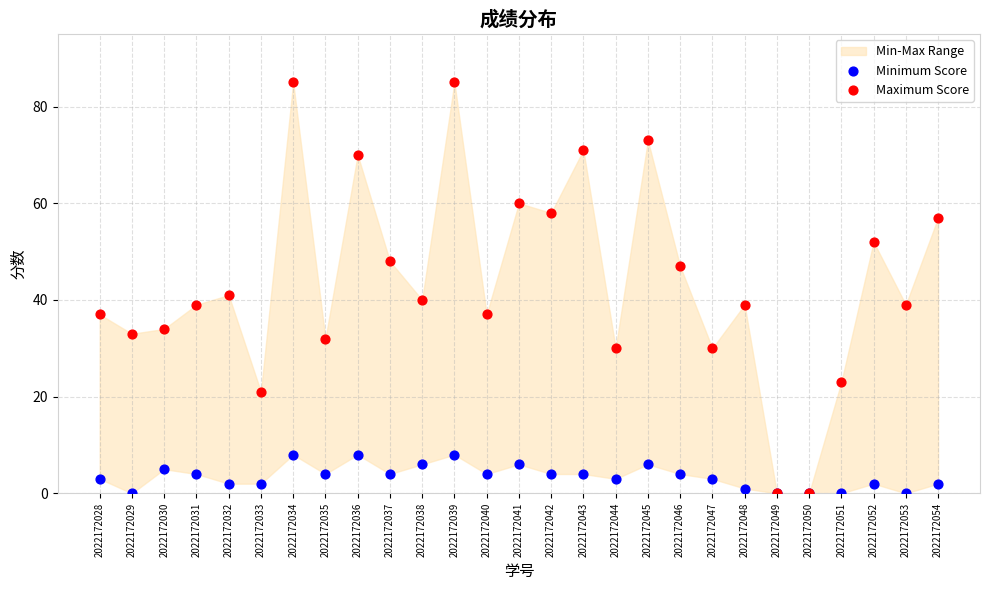

Which series contains the highest Y value?

Maximum Score